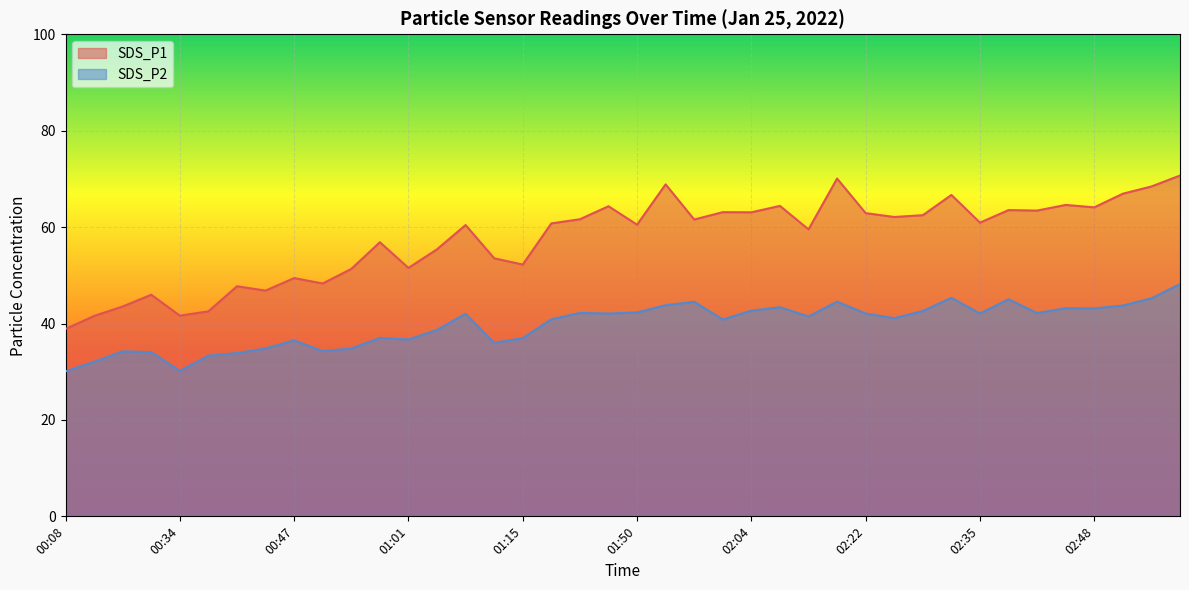

The SDS_P2 series shows 42.1 at 01:47. True or false?

True